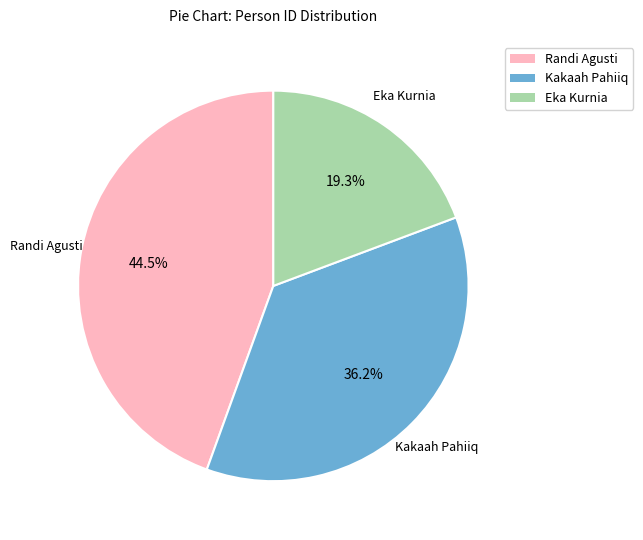

Is the sum of Kakaah Pahiiq and Randi Agusti greater than half?

Yes